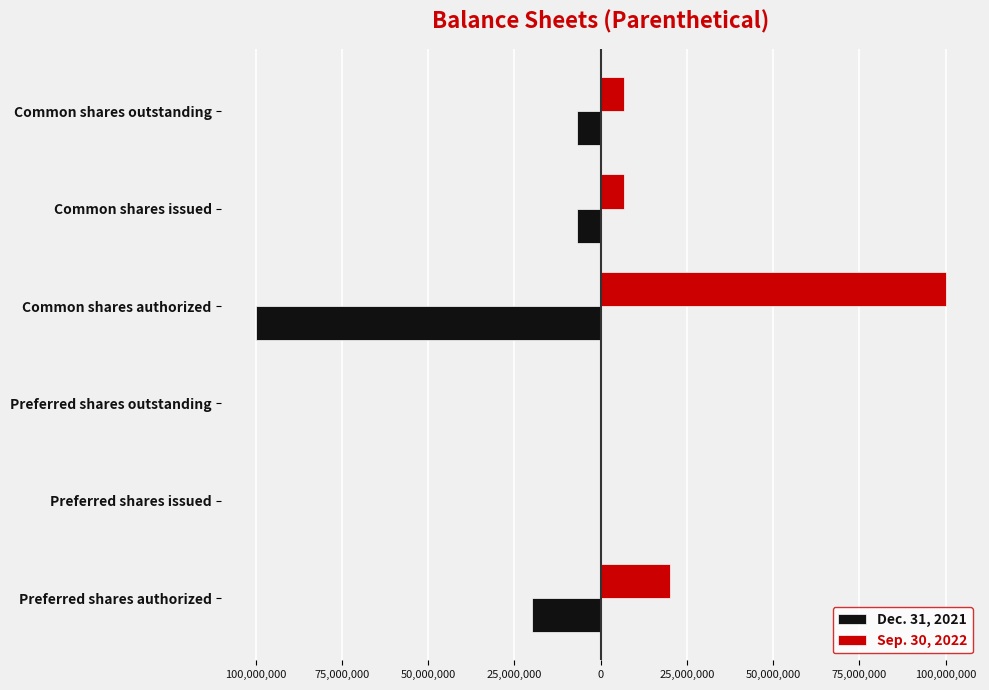

What is the difference between the second highest and minimum values in the Sep. 30, 2022 series?

20000000